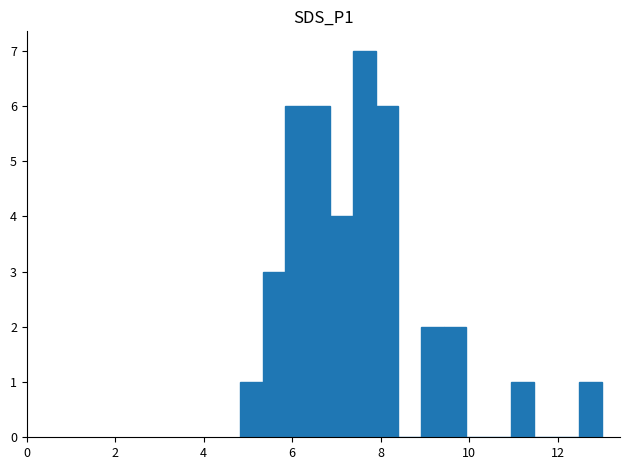

Reading right to left, what are all the values shown in this chart?

1	0	0	1	0	0	2	2	0	6	7	4	6	6	3	1